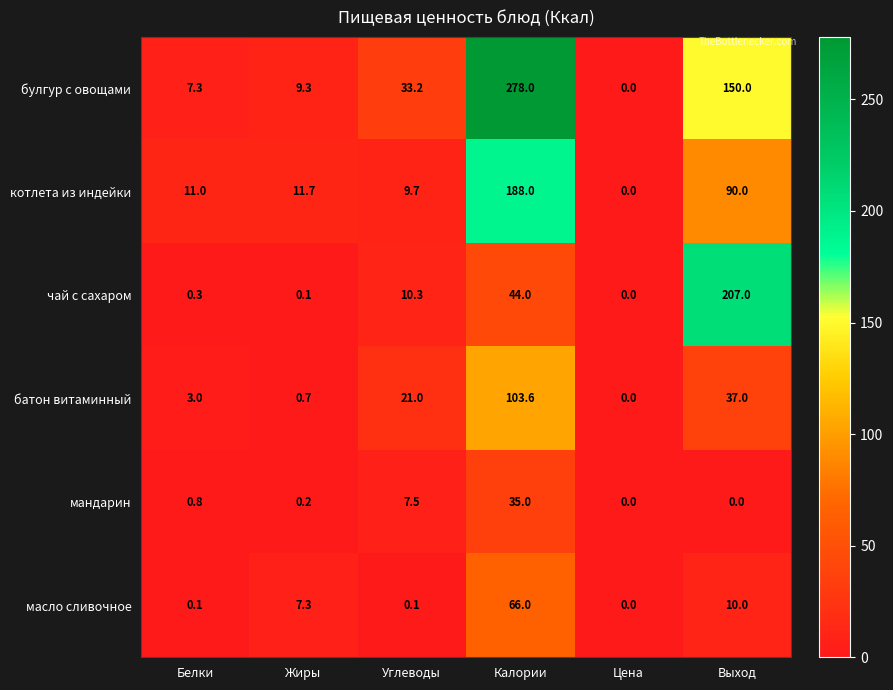

At which label does масло сливочное reach its minimum?

Цена